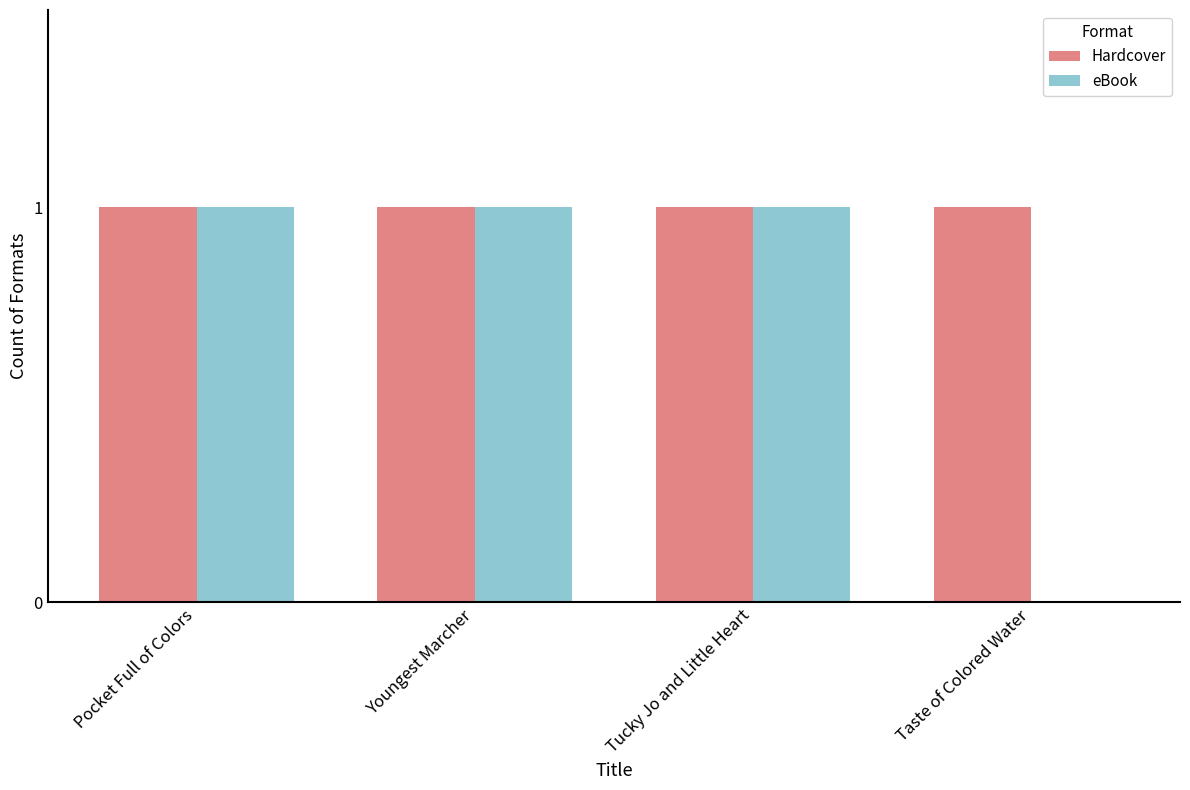

Which series has the largest total across all categories?

Hardcover